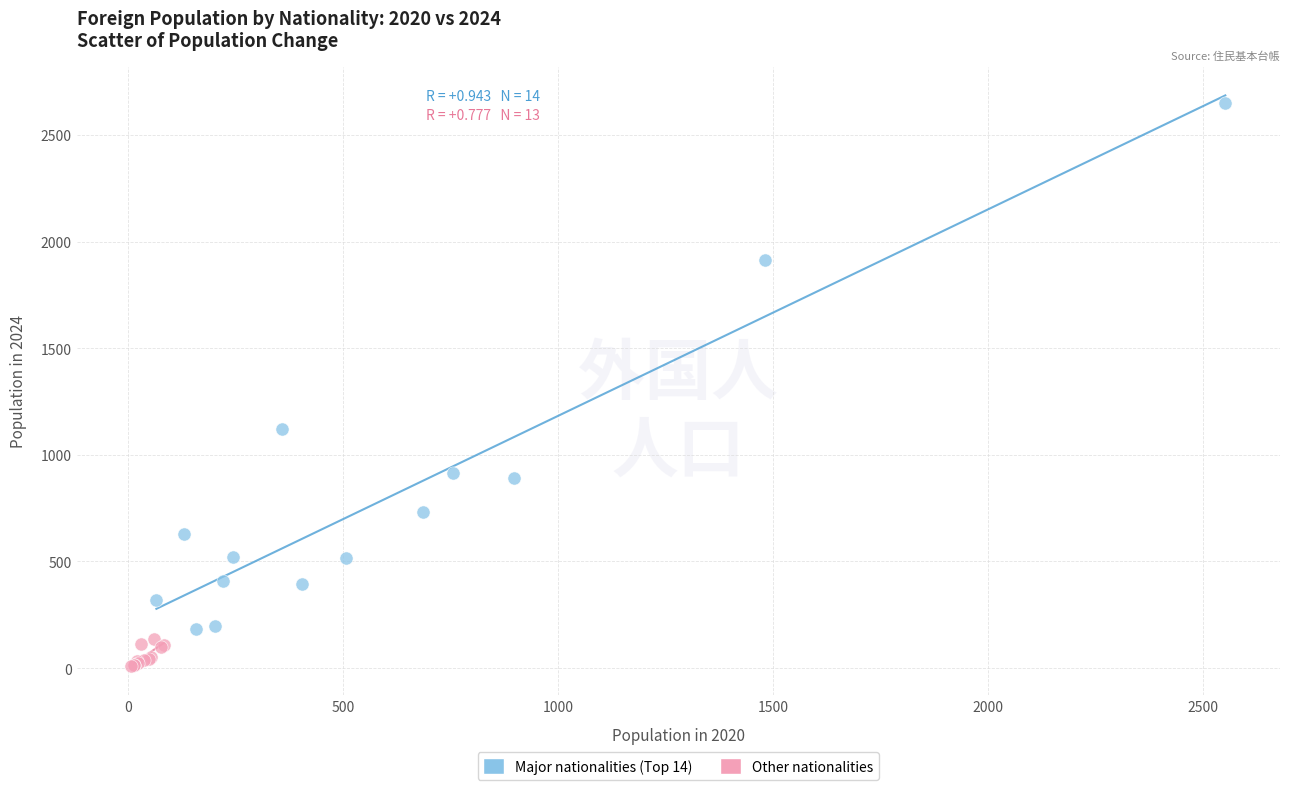

Which series has the largest Y range (max minus min)?

Major nationalities (Top 14)